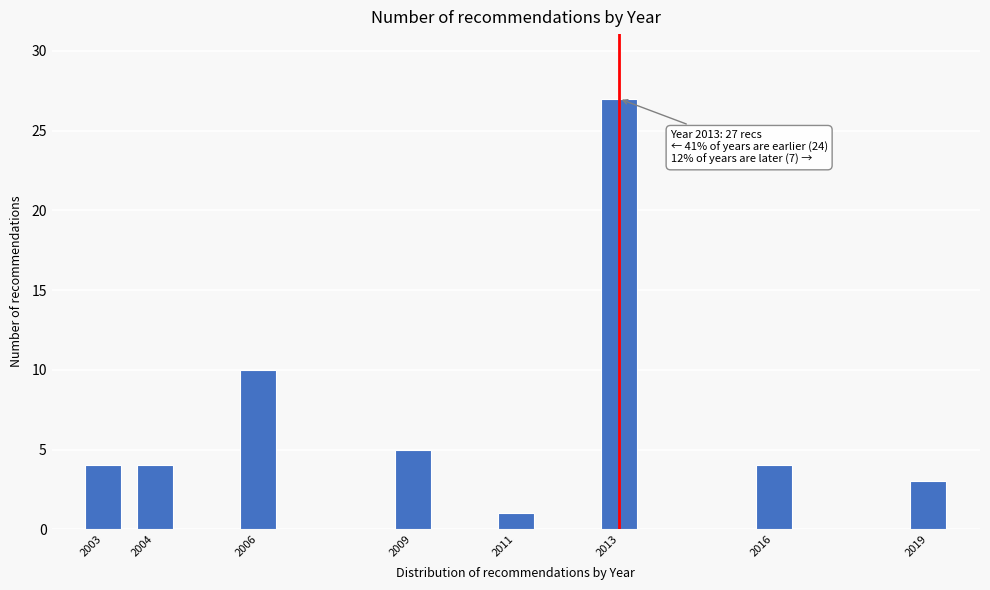

Reading left to right, extract all data points from this chart.

4	4	10	5	1	27	4	3